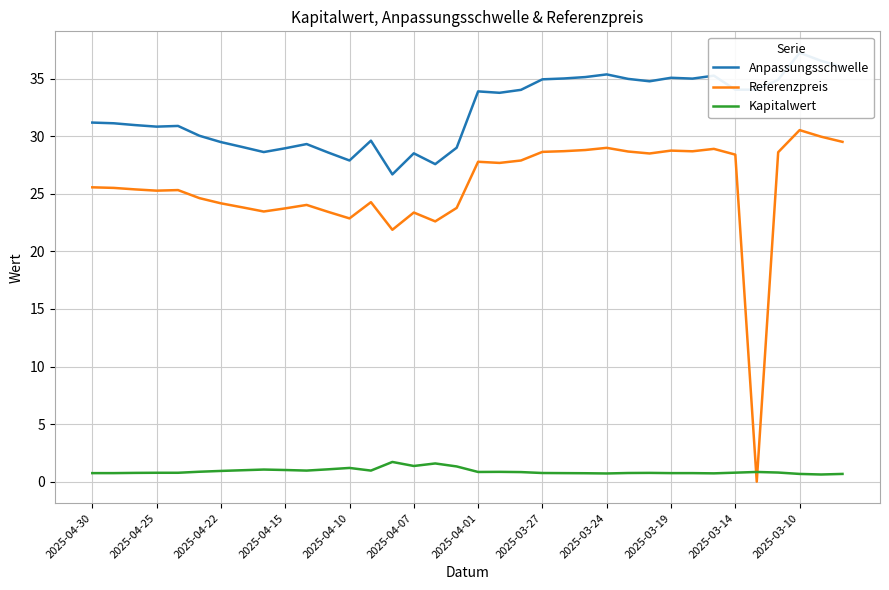

Rank the series by their average value, from highest to lowest.

Anpassungsschwelle, Referenzpreis, Kapitalwert